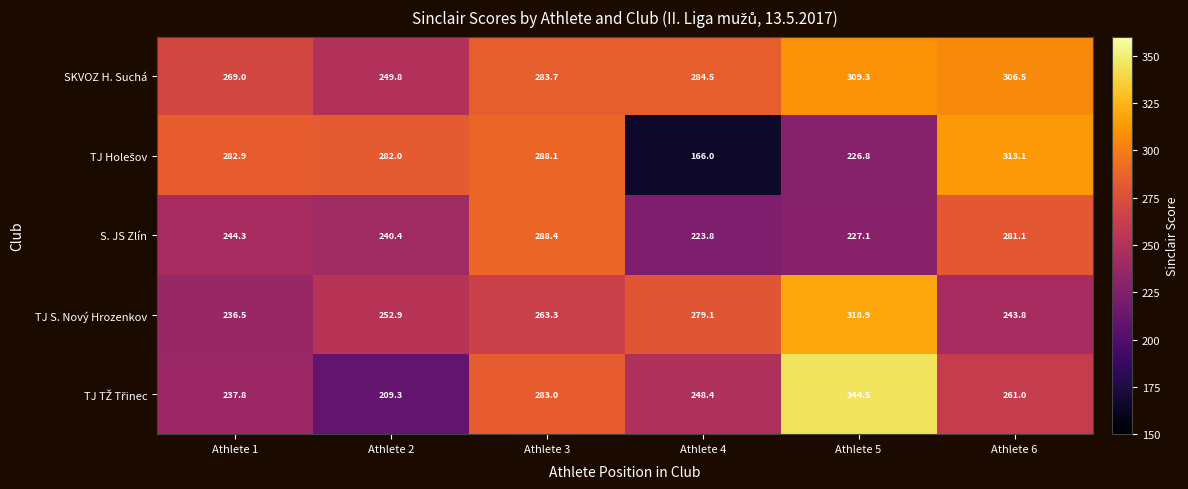

What is the sum of all TJ S. Nový Hrozenkov values?

1594.5